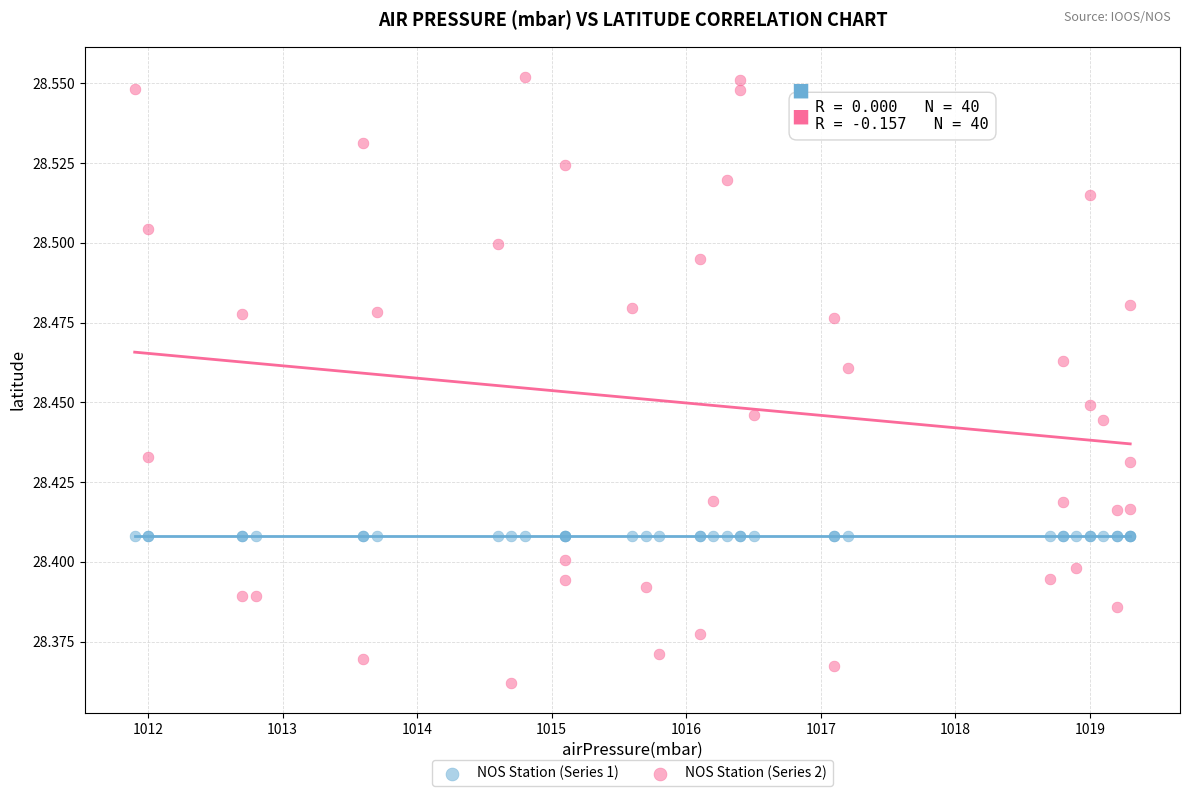

Which series contains the lowest Y value?

NOS Station (Series 2)